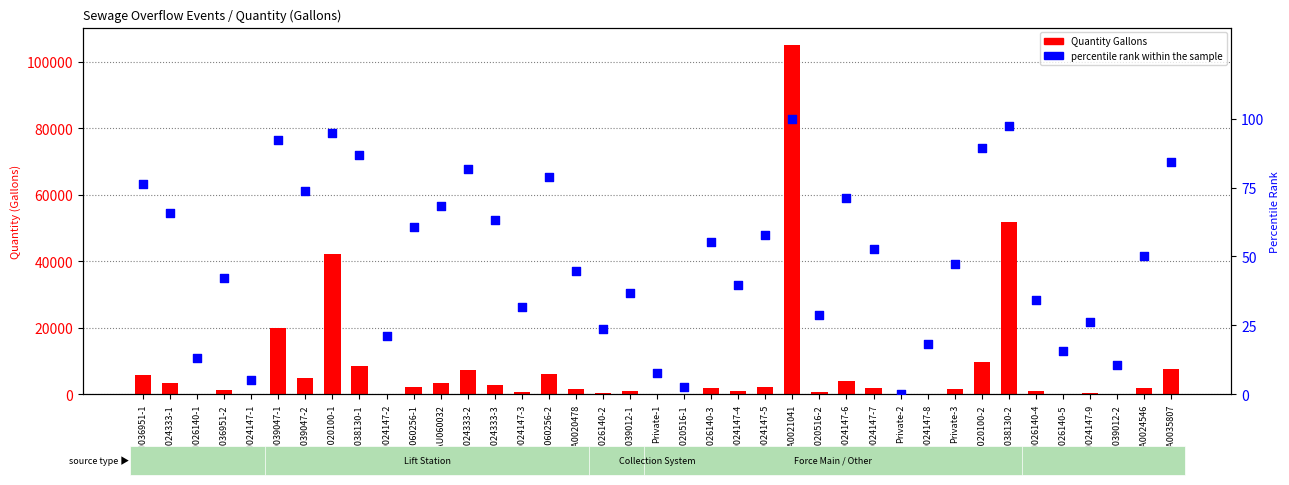

What are all the series names shown in the legend?

Quantity Gallons, percentile rank within the sample